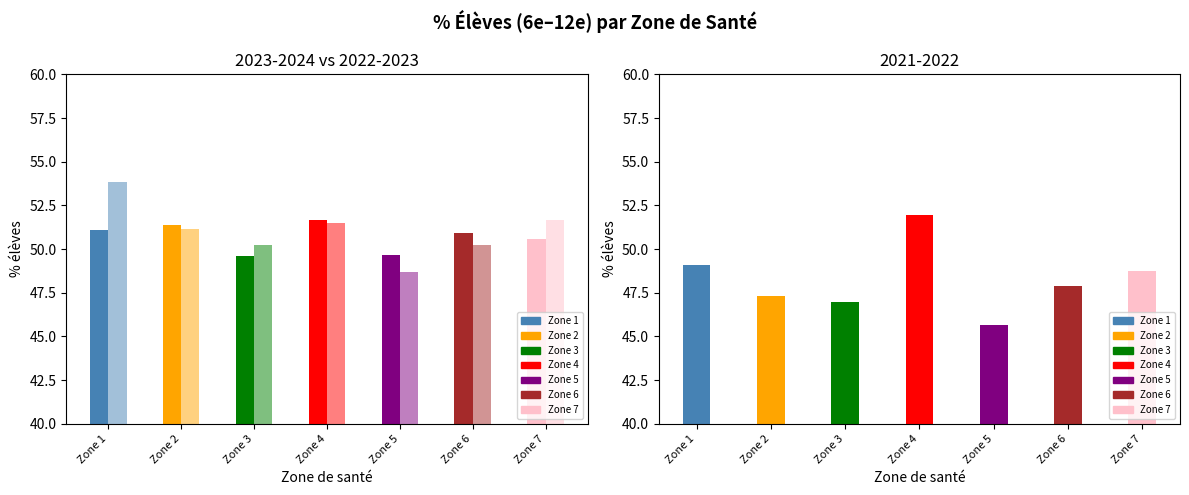

What is the value of the 2023-2024 bar at the 1st from the left?

51.1